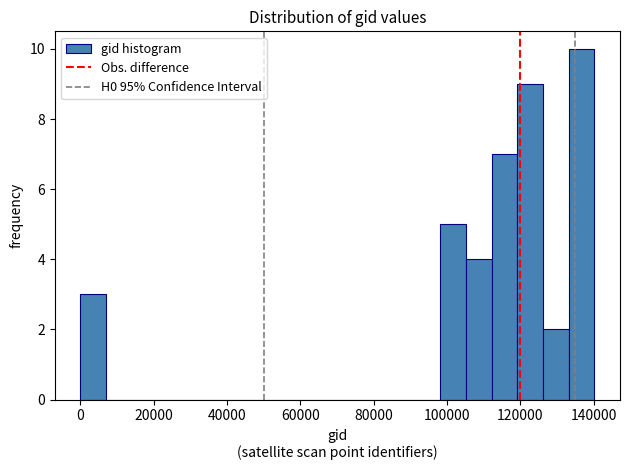

Read against the x-axis, roughly where is the centre of the tallest bar?

136000